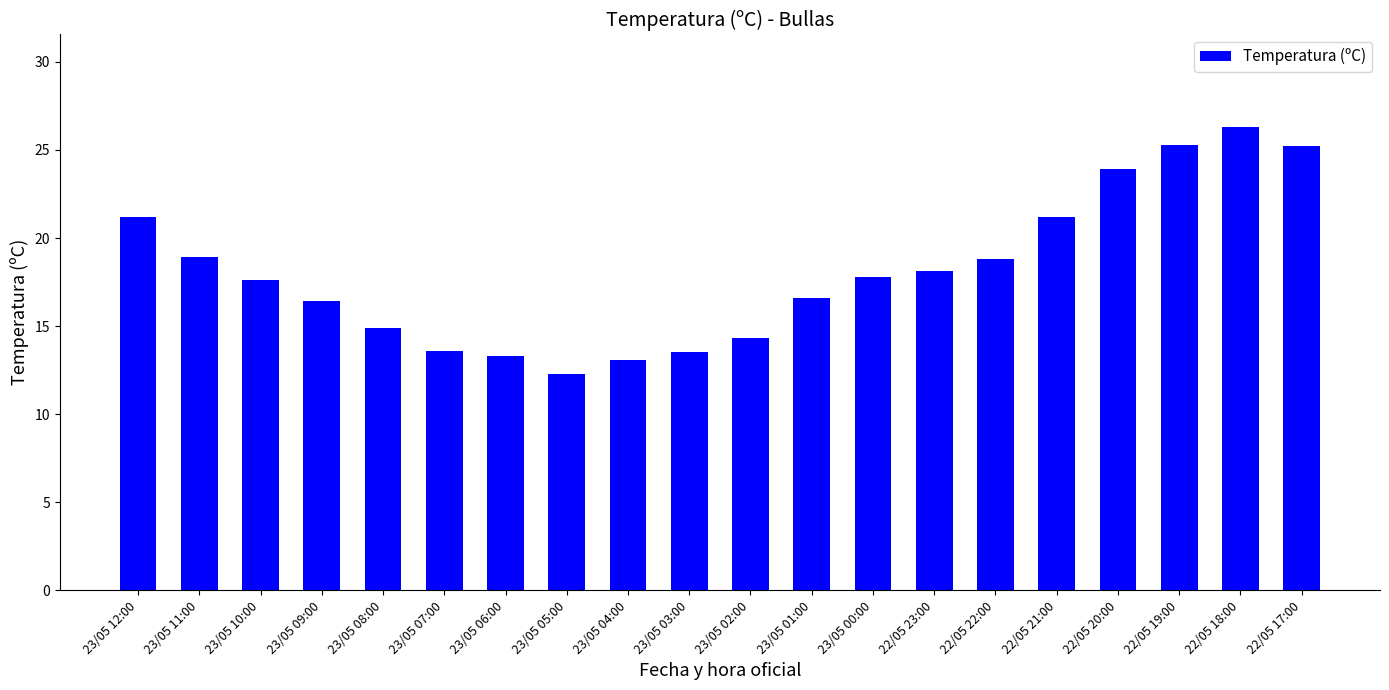

What is the label of the 2nd bar from the left?

23/05 11:00